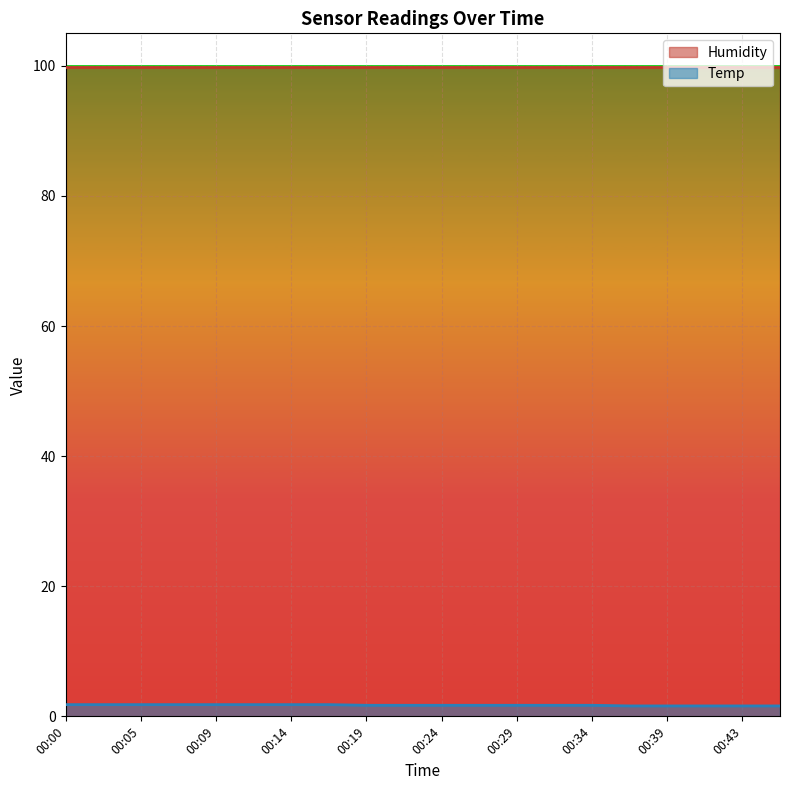

List the labels in order of value, smallest first.

00:36, 00:39, 00:41, 00:43, 00:46, 00:19, 00:22, 00:24, 00:26, 00:29, 00:31, 00:34, 00:00, 00:02, 00:05, 00:07, 00:09, 00:12, 00:14, 00:17